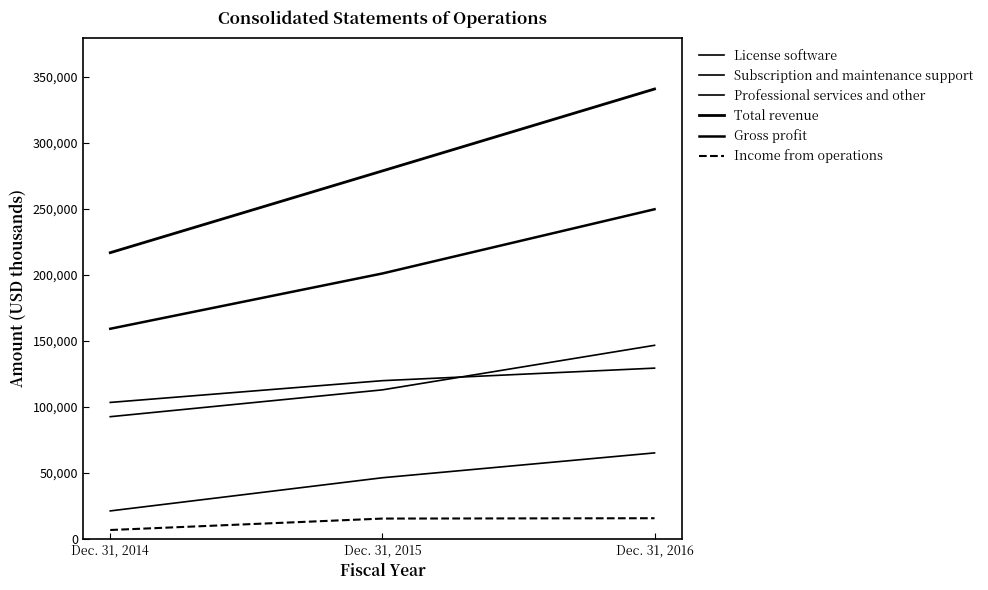

How many values in the Total revenue series are below 278843?

1